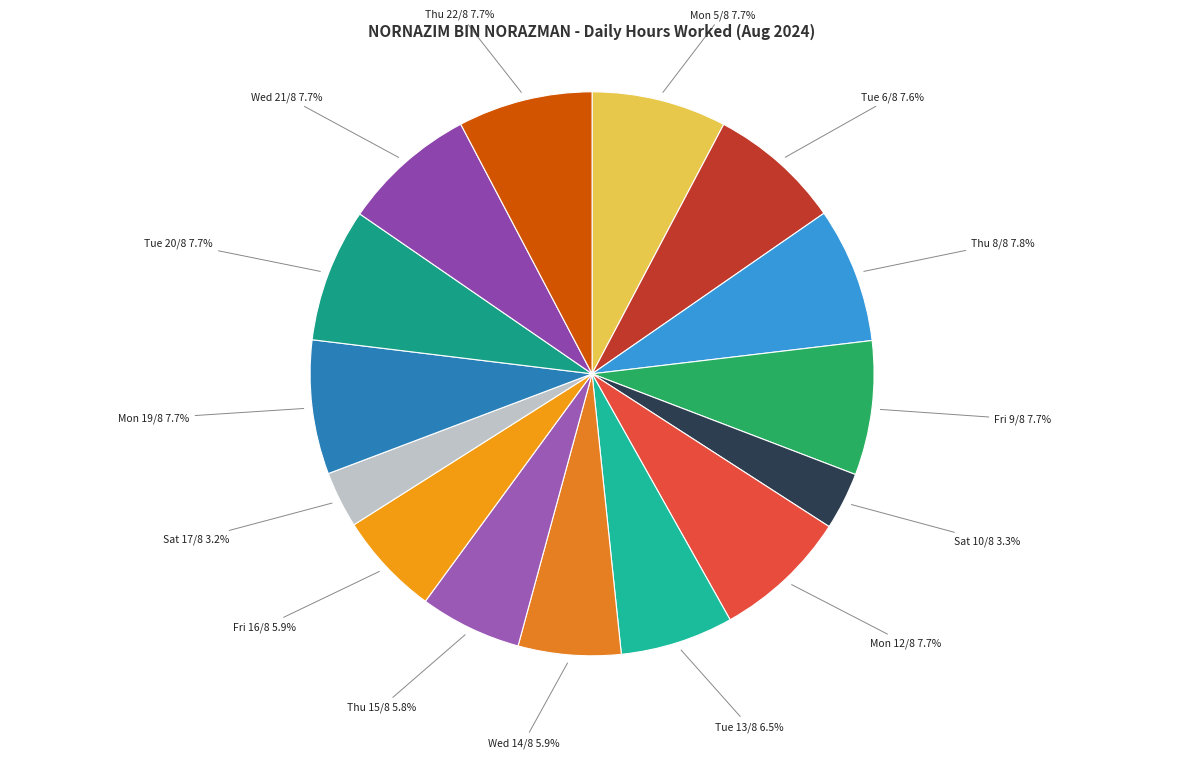

Is it true that Thu 22/8 is 1% of the pie?

False